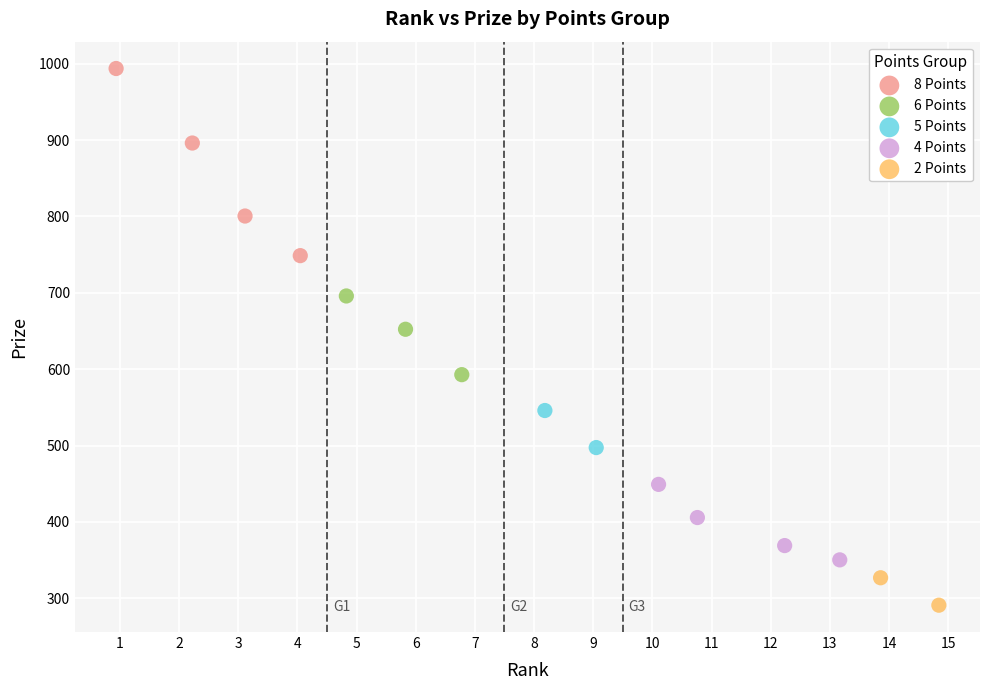

Which series reaches the maximum Y coordinate?

8 Points